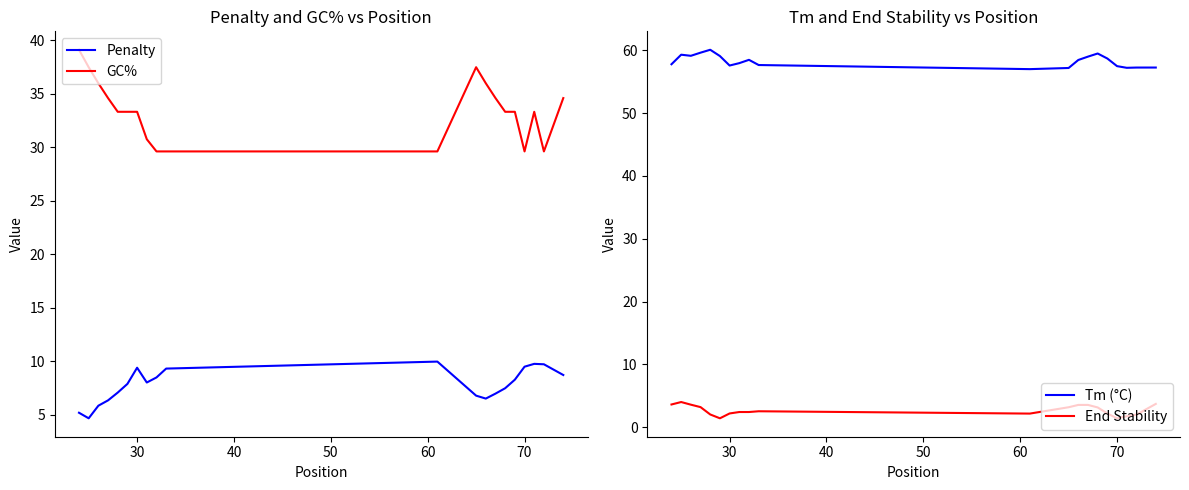

The Penalty series shows 9.4 at 30. True or false?

True